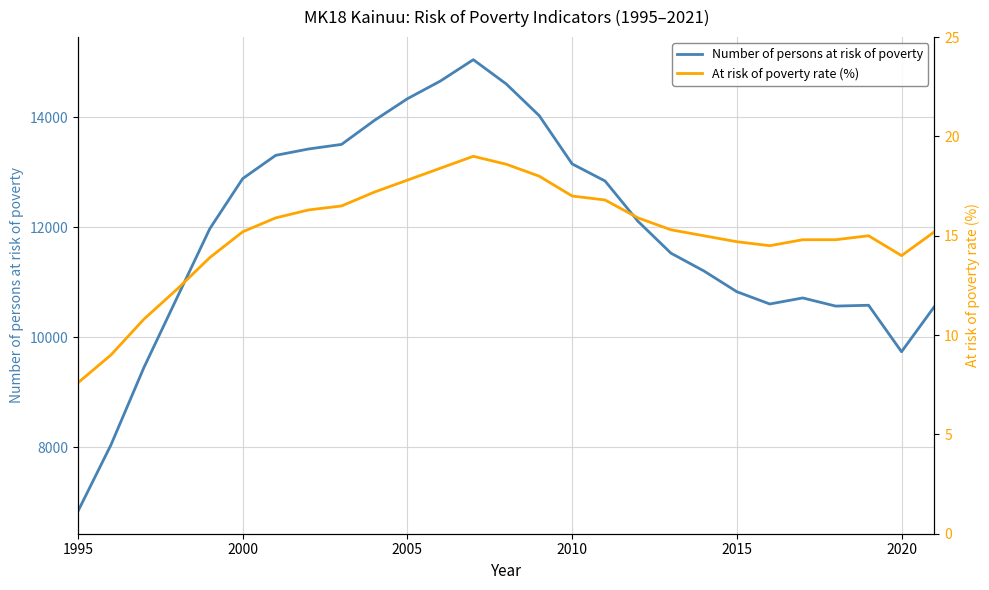

At which label does Number of persons at risk of poverty reach its minimum?

1995